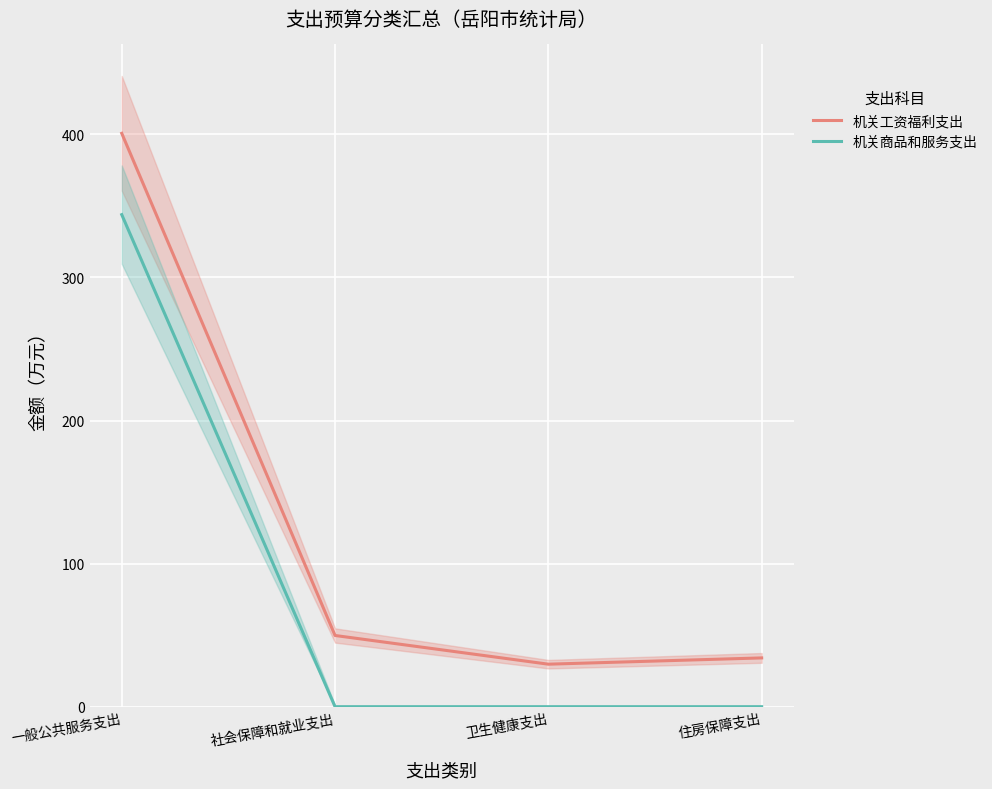

Is this an area chart (filled region under the line)?

No